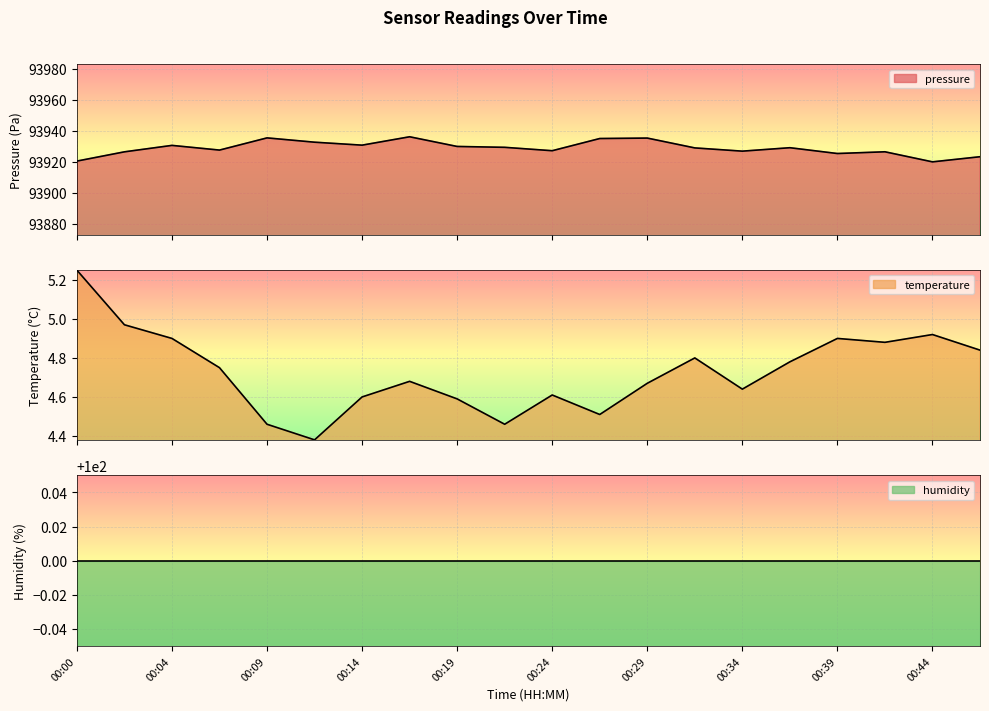

What is the sum of the temperature values at 00:31 and 00:39?

9.7